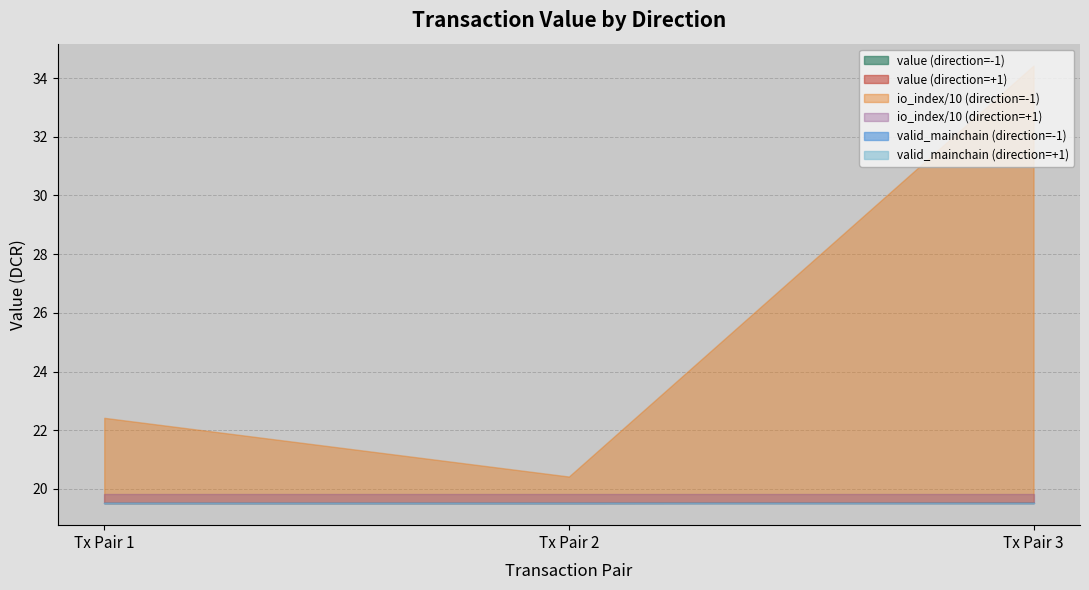

What is the value of the value point at the 2nd from the left?

19.5